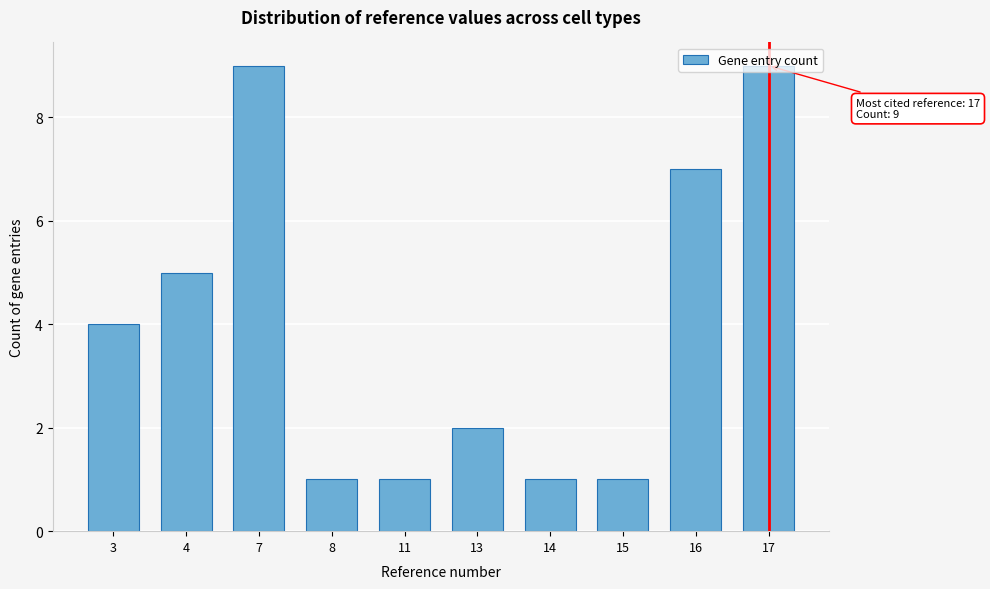

What is the value of the 6th bar from the left?

2